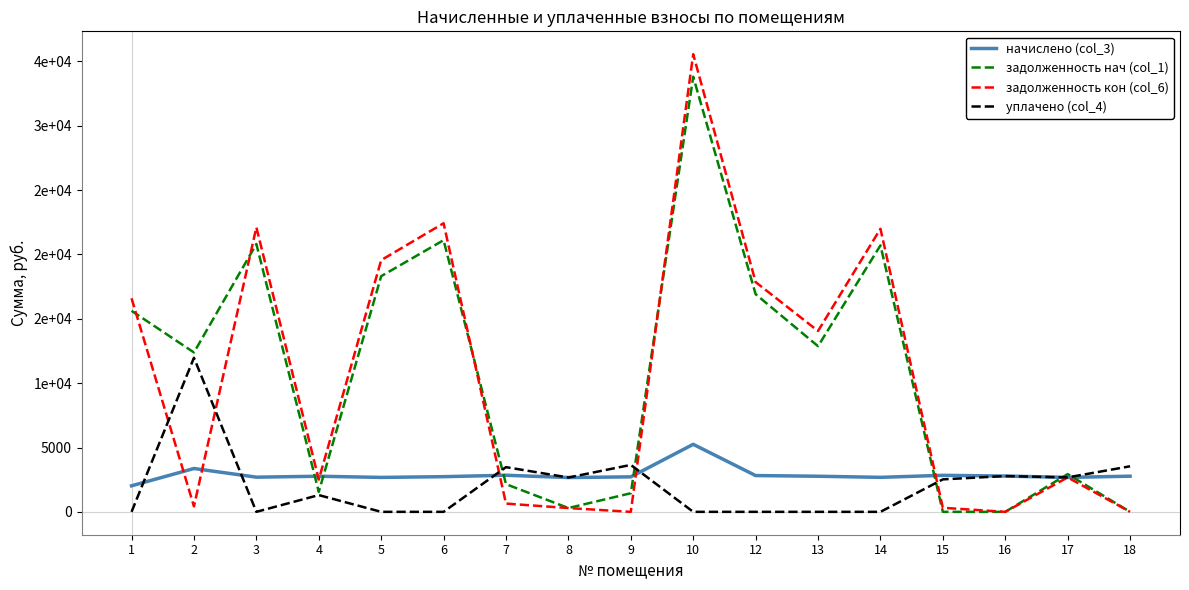

The value of начислено (col_3) at 10 is 1255.3. True or false?

False